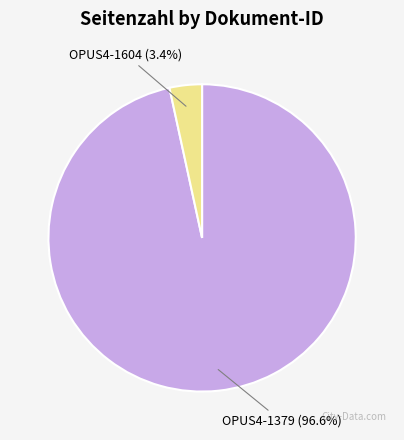

Combined, what portion of the pie is OPUS4-1379 and OPUS4-1604?

100.0%